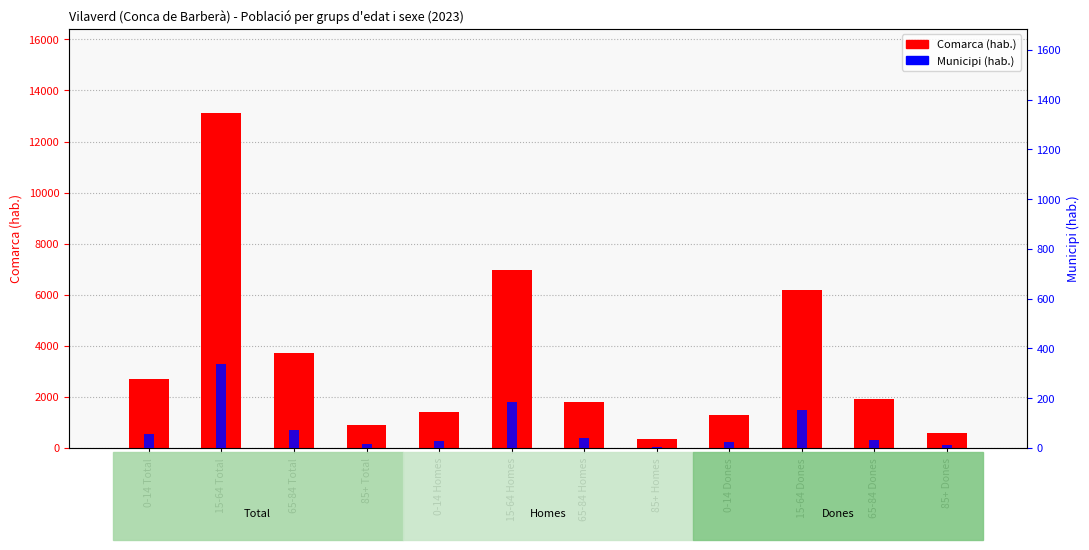

What is the difference between the maximum and minimum values in the Municipi (hab.) series?

333